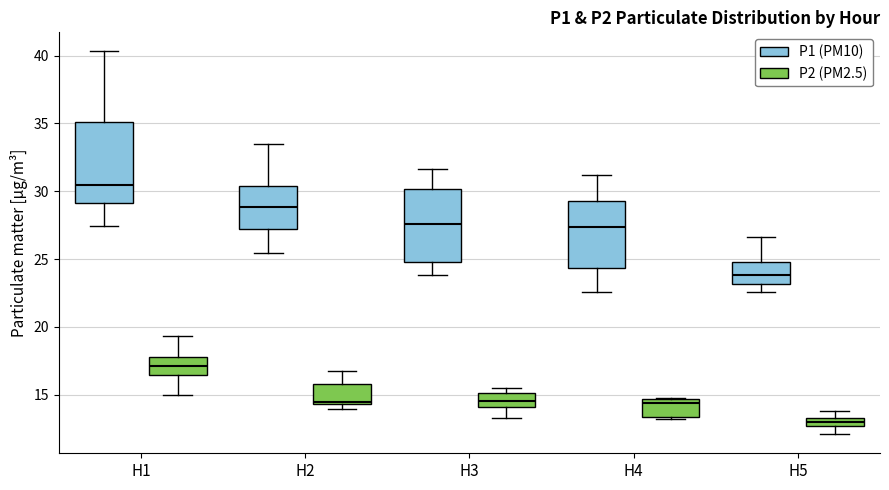

Comparing the boxes themselves (not the whiskers), which one is the tallest?

H1 (P1 (PM10))